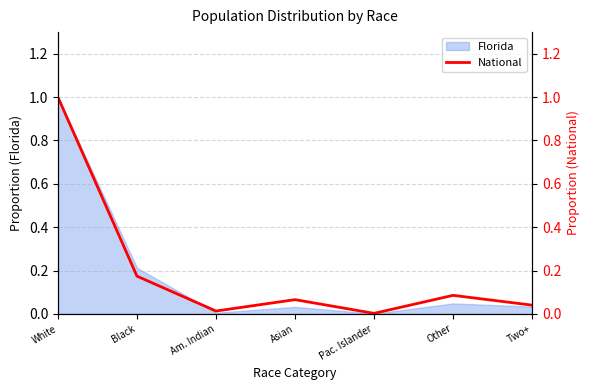

The value at Am. Indian is 0.0. True or false?

True